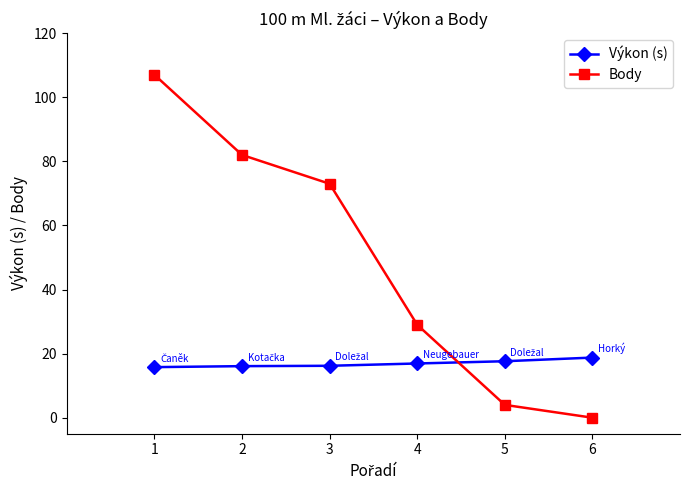

Which series has the largest total across all categories?

Body